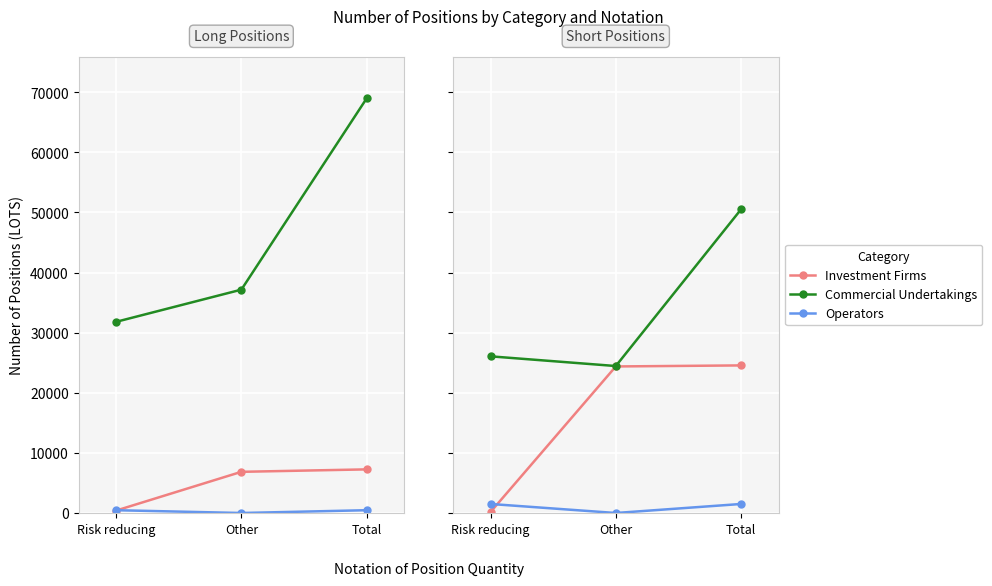

Rank the categories by Investment Firms (Short) value from highest to lowest.

Total, Other, Risk reducing